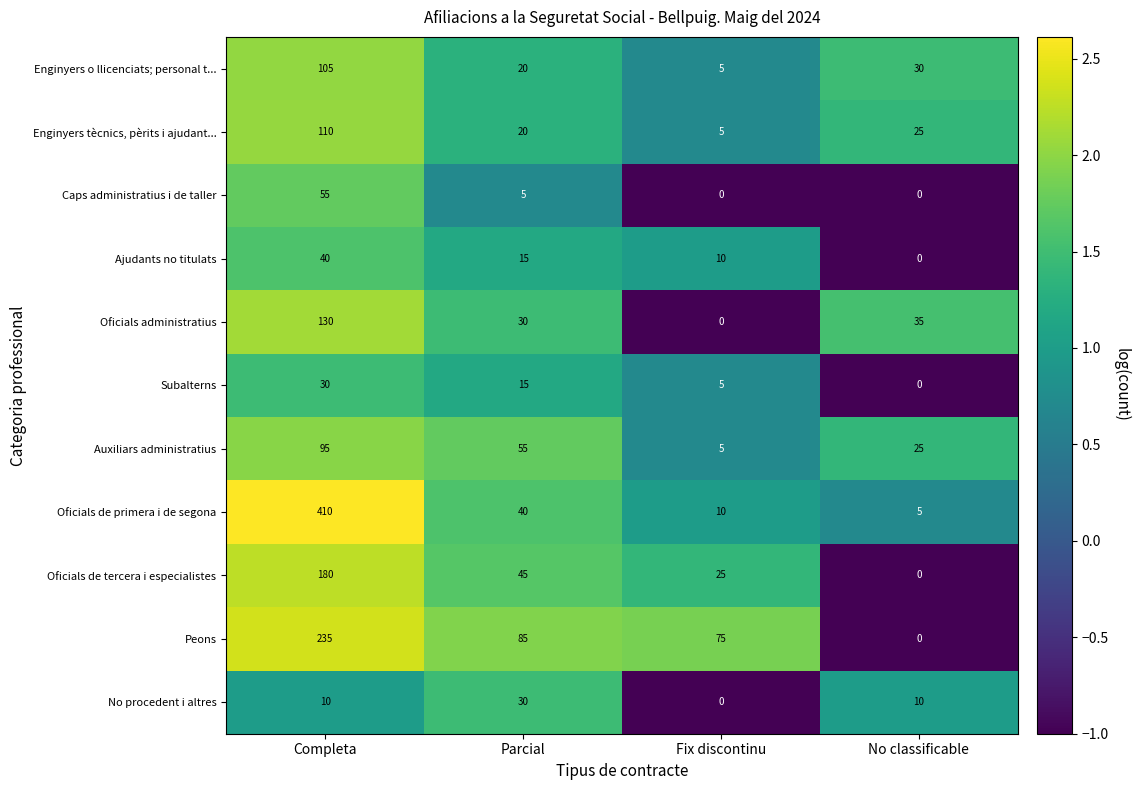

What is the average value of the Auxiliars administratius series?

45